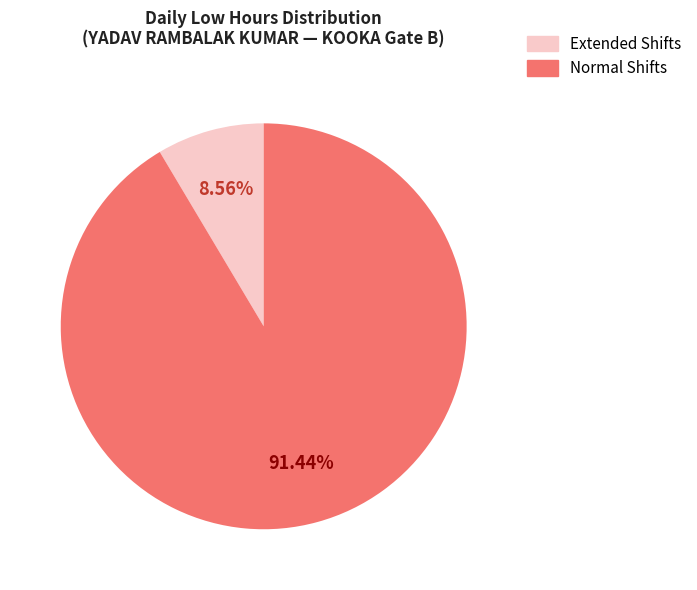

Is there a majority slice in this chart?

Yes